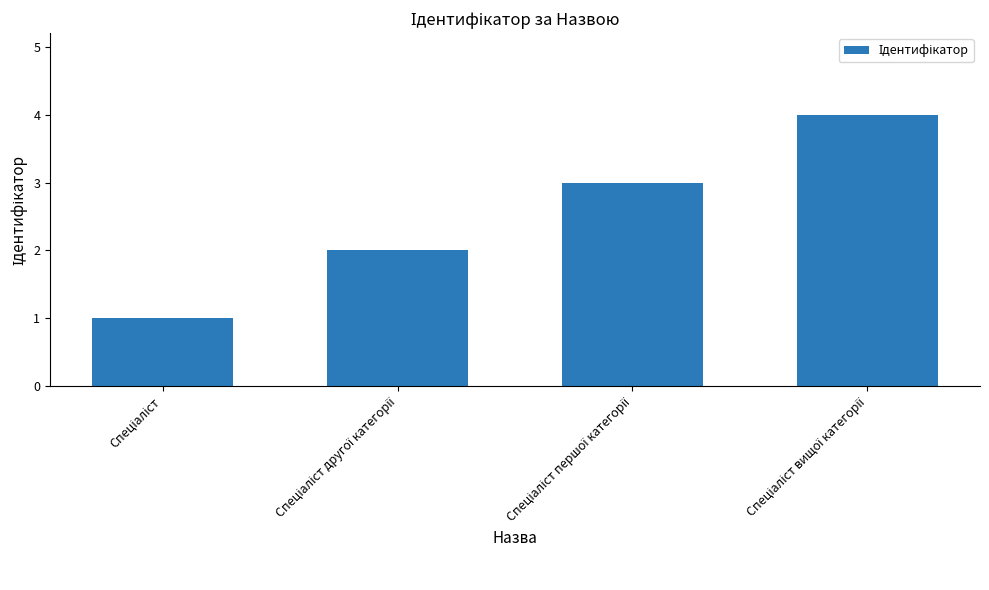

What is the greatest value displayed?

4